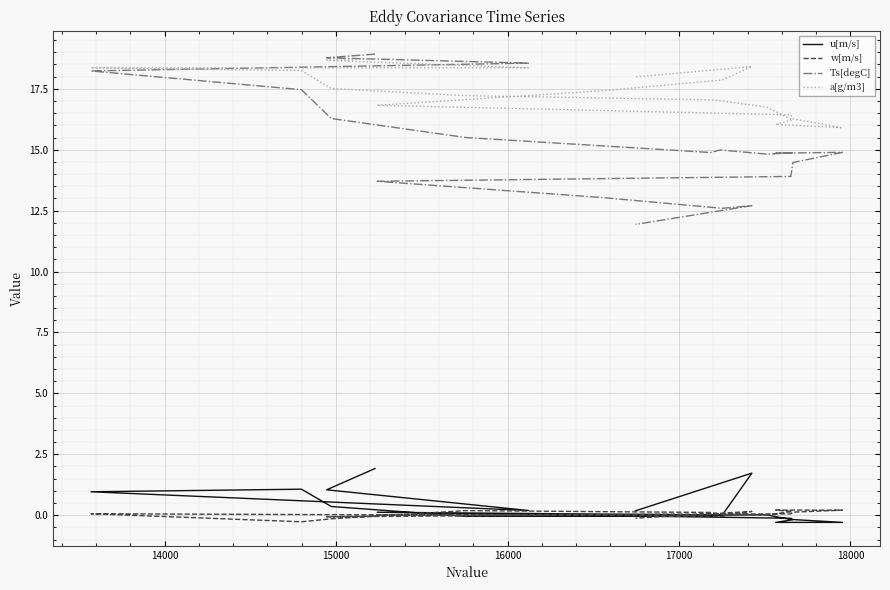

What is the label of the 15th point from the right?

18000